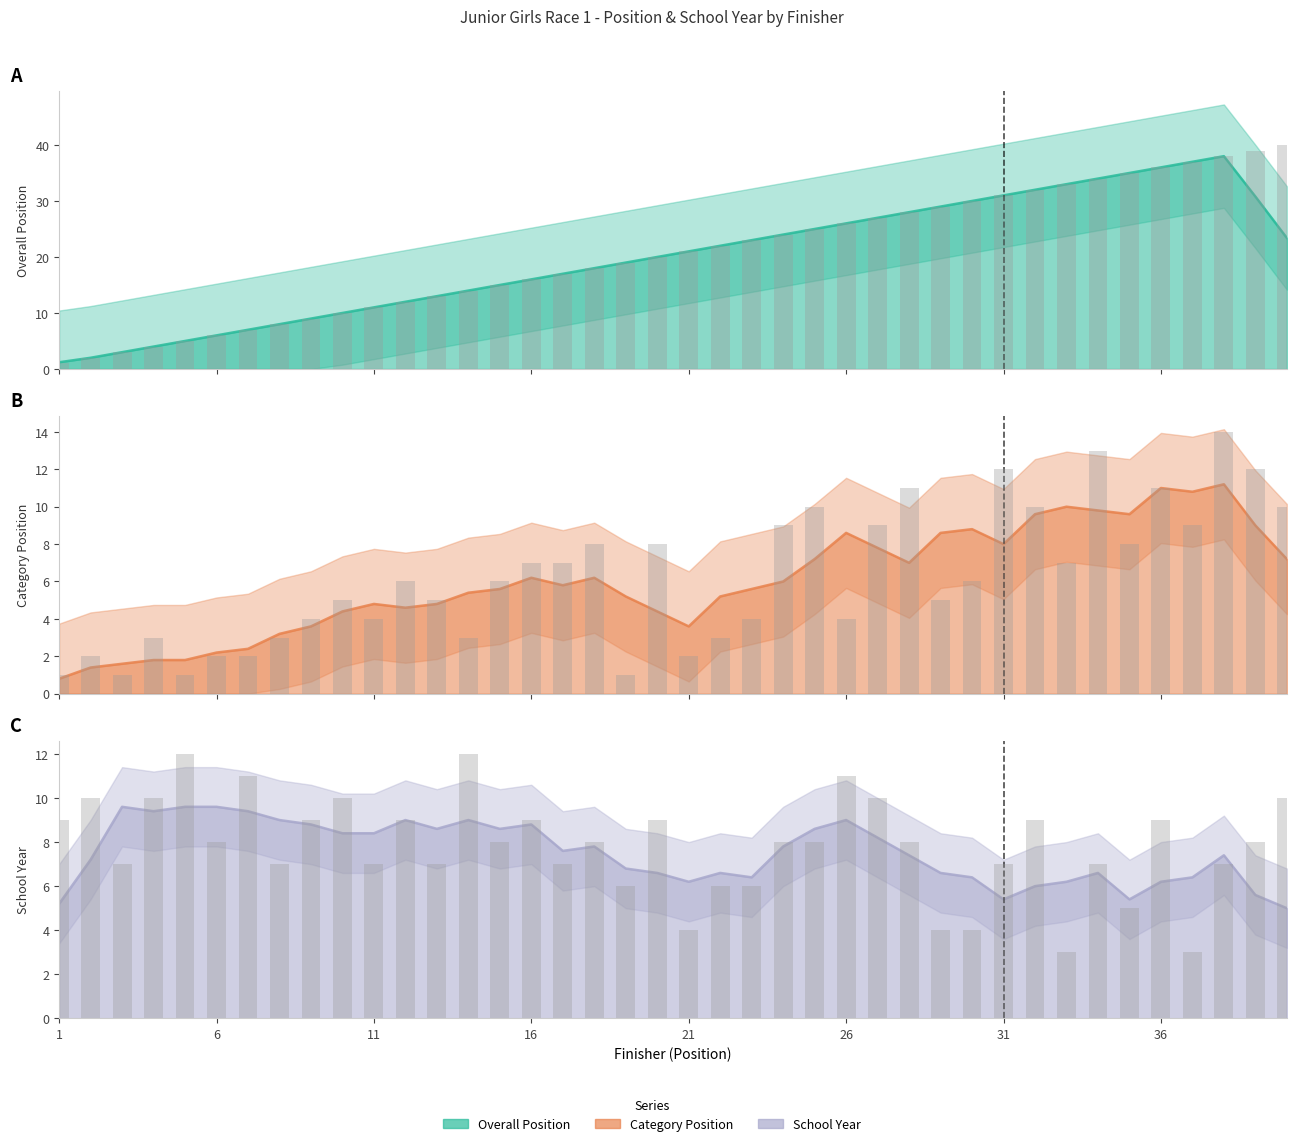

What is the total value across all series at 1?

11